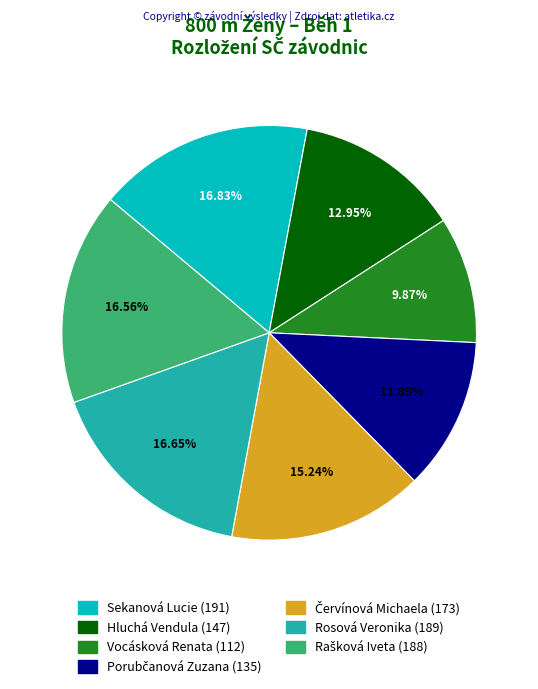

Does Sekanová Lucie represent more than half of the total?

No